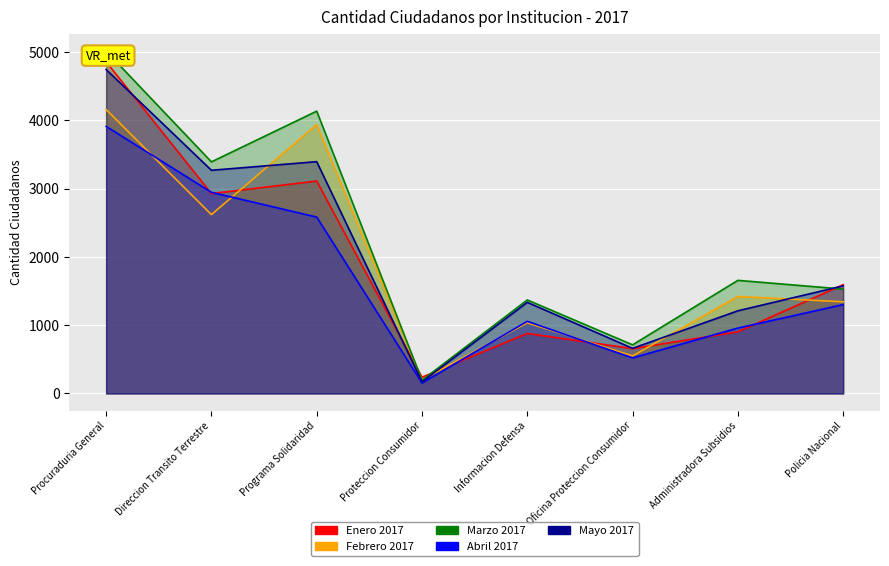

What are all the series names shown in the legend?

Enero 2017, Febrero 2017, Marzo 2017, Abril 2017, Mayo 2017